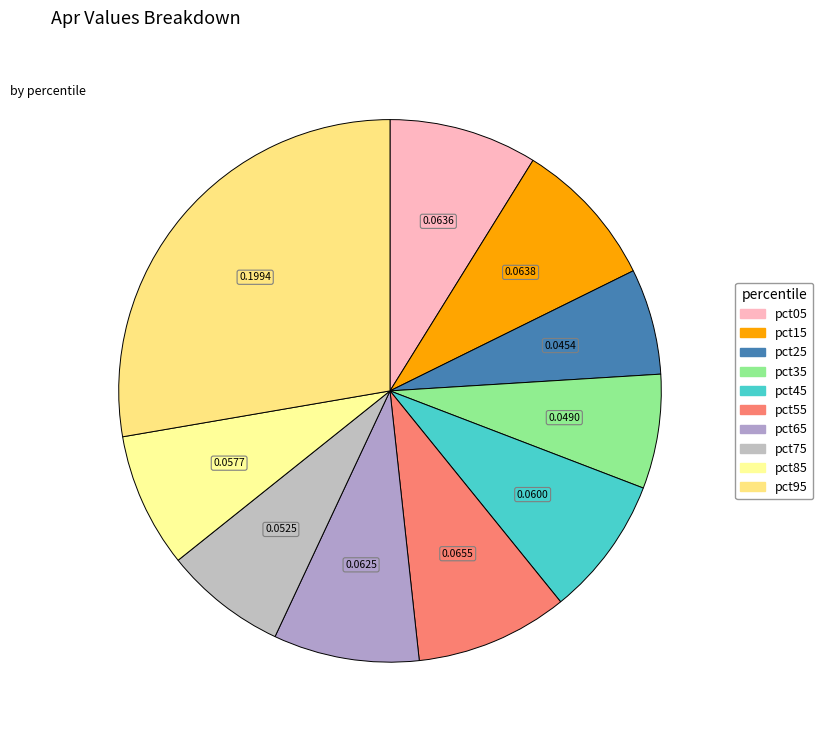

The pct15 slice represents 1% of the pie. True or false?

False